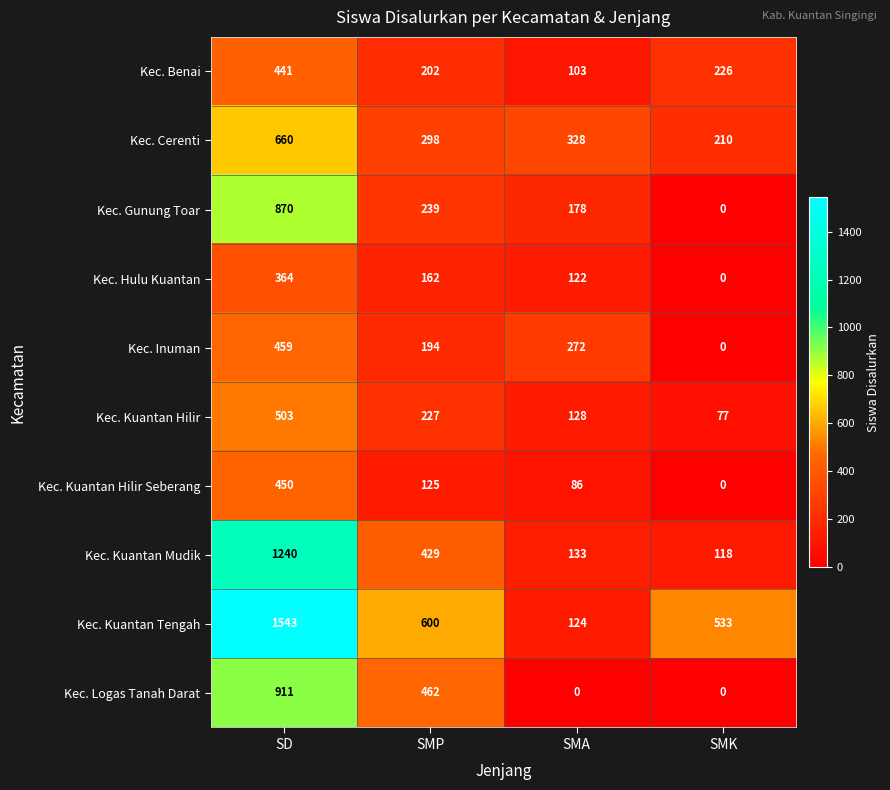

What is the spread (max minus min) of values at SMA?

328